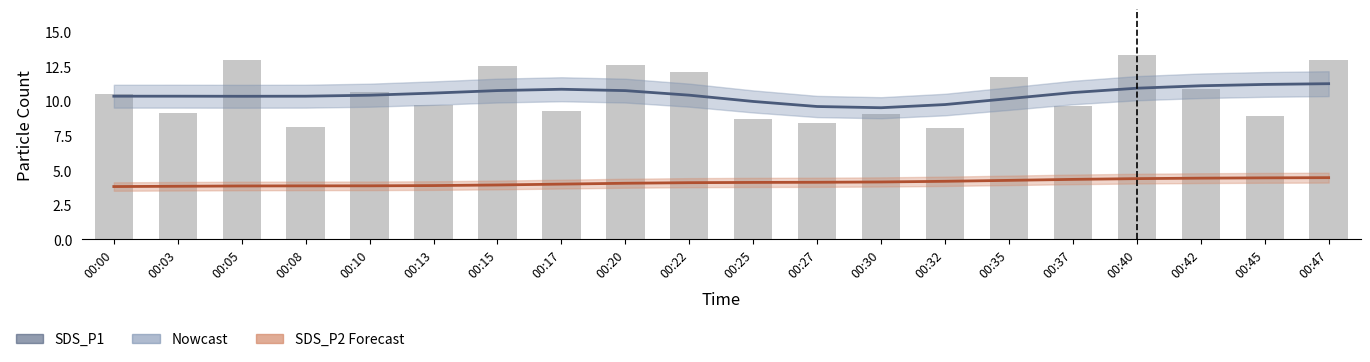

Is the value of SDS_P1 at 00:47 greater than the value of SDS_P1 Estimate at 00:47?

Yes